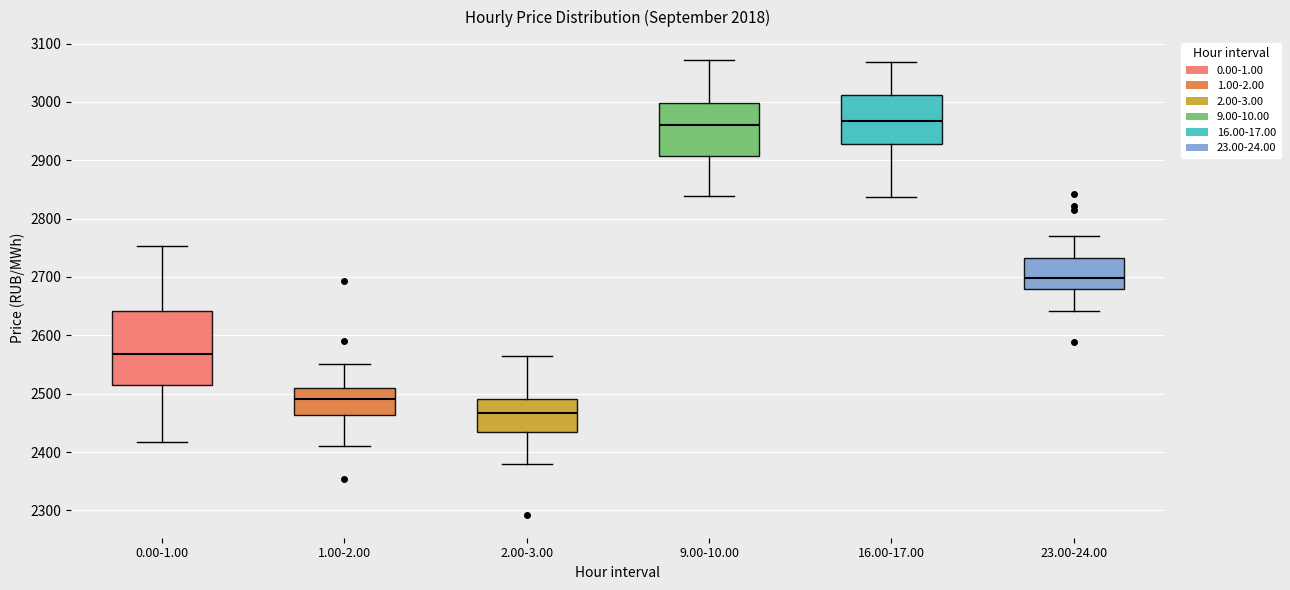

Reading left to right, transcribe this box plot: for each box, give where its median line is, the range the box spans, and where its two whiskers end, as read against the y-axis. The values are not printed on the chart, so give them approximately, as read against the axis.

0.00-1.00: median 2570, box 2520 to 2640, whiskers 2420 to 2750
1.00-2.00: median 2490, box 2460 to 2510, whiskers 2410 to 2550
2.00-3.00: median 2470, box 2430 to 2490, whiskers 2380 to 2570
9.00-10.00: median 2960, box 2910 to 3000, whiskers 2840 to 3070
16.00-17.00: median 2970, box 2930 to 3010, whiskers 2840 to 3070
23.00-24.00: median 2700, box 2680 to 2730, whiskers 2640 to 2770